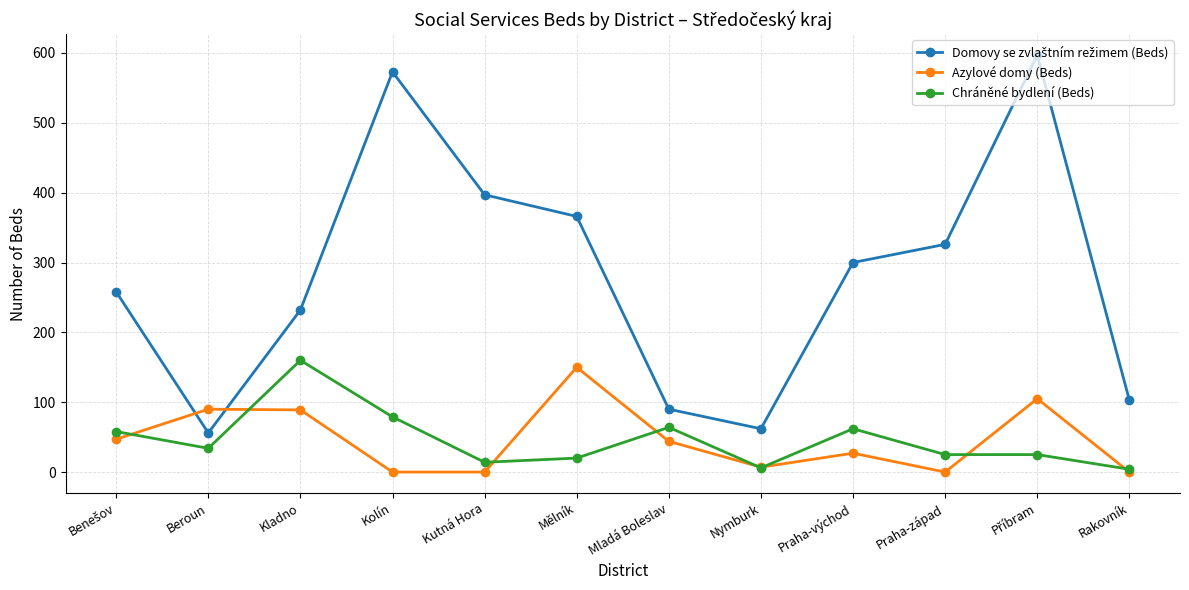

What is the spread (max minus min) of values at Beroun?

56